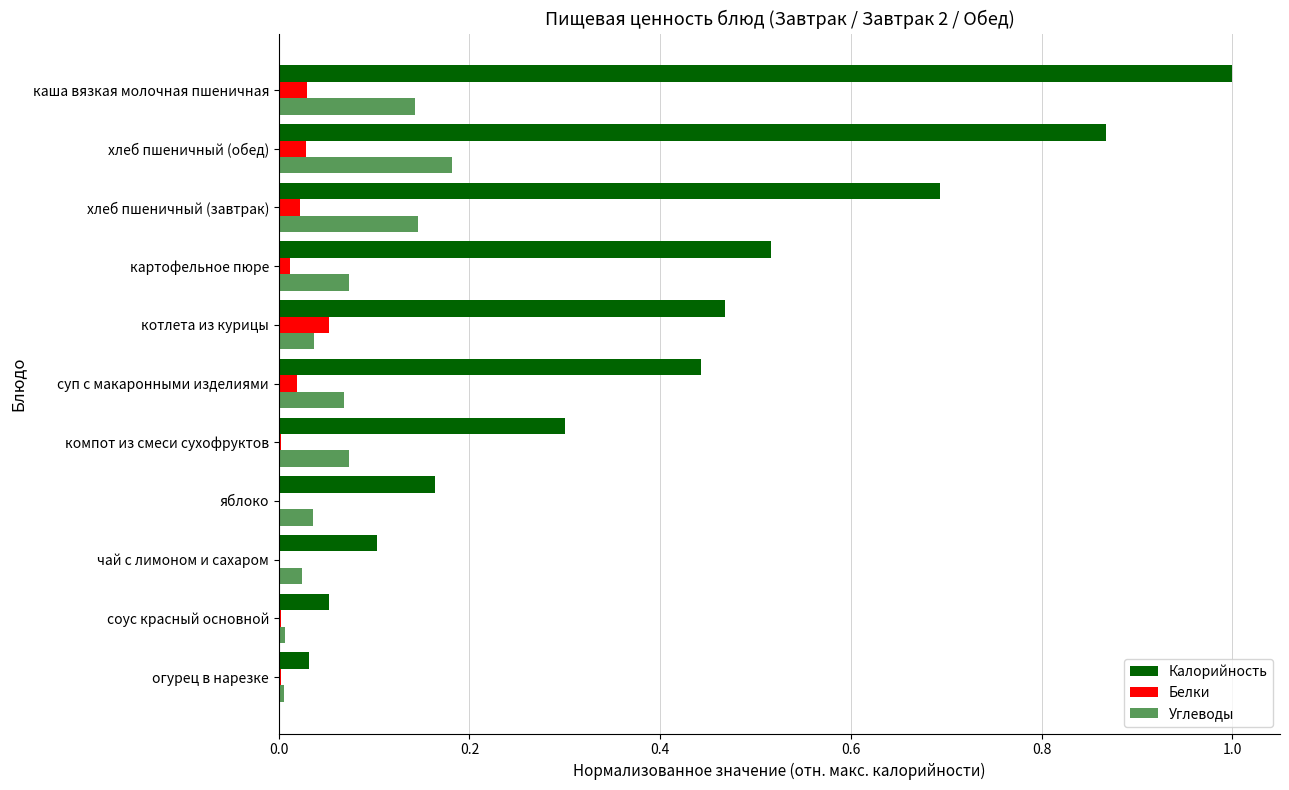

Count the number of data series in this chart.

3